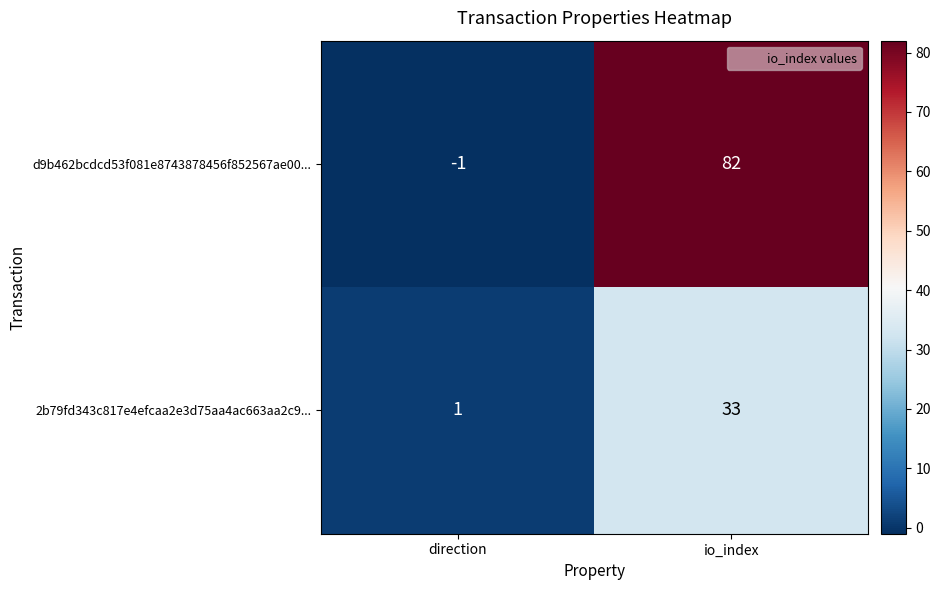

At how many categories does at least one series exceed 47?

1